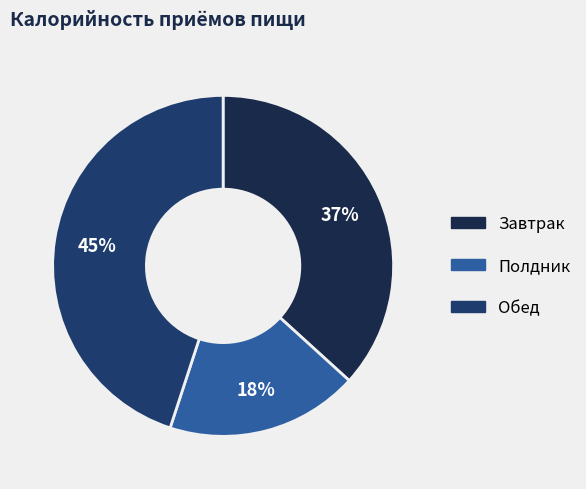

Count the number of slices in the pie.

3